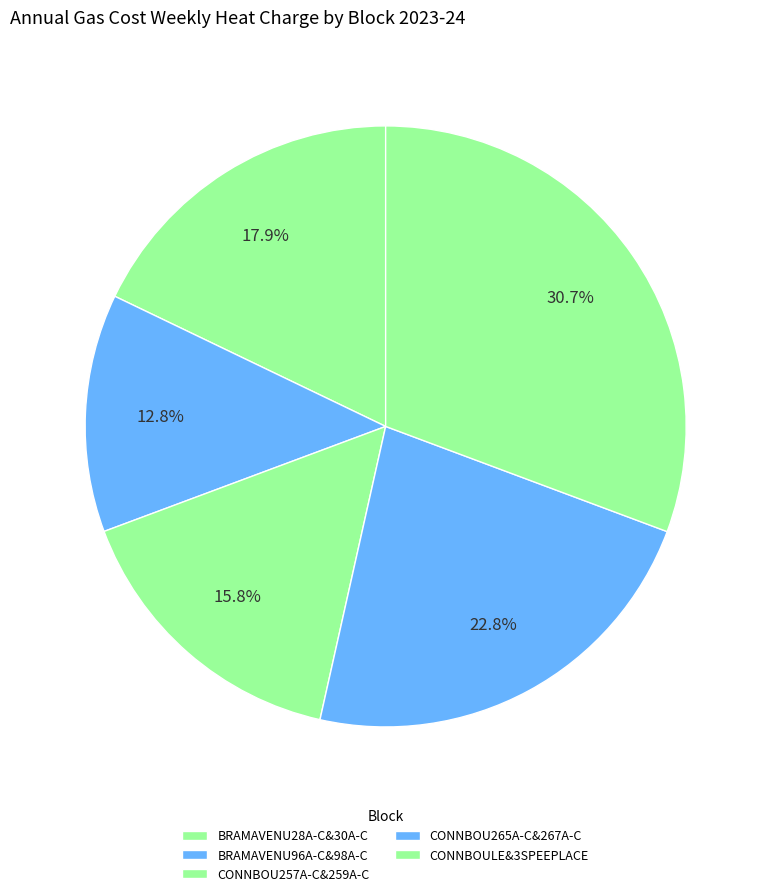

How many slices are in this pie chart?

5